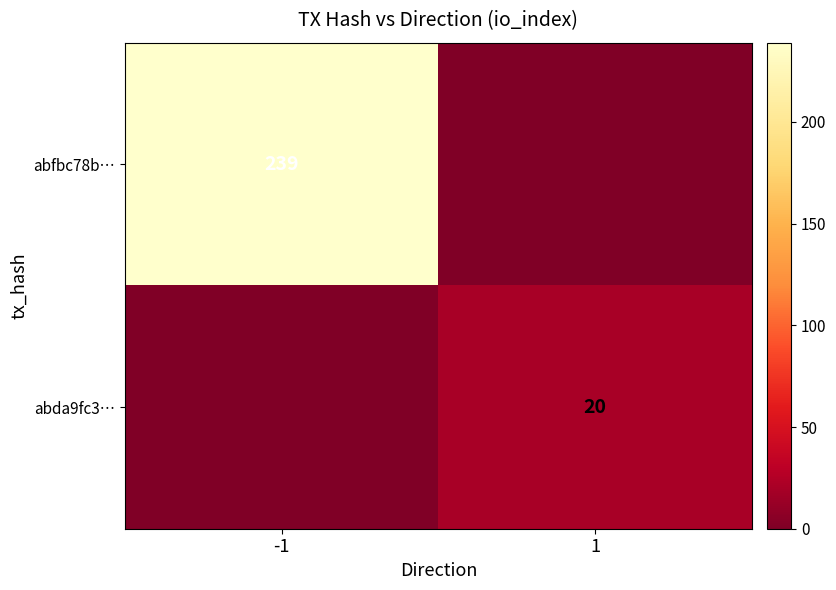

At which category is the sum across all series the highest?

-1